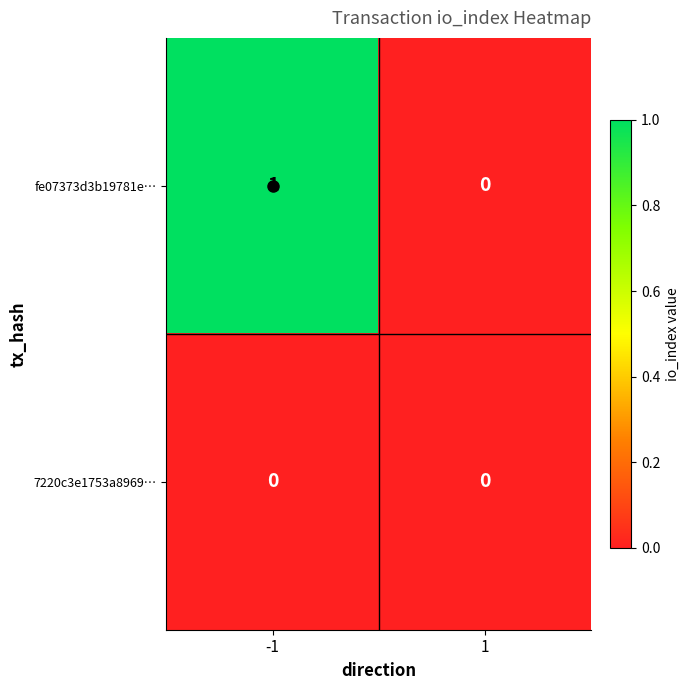

Which series has the largest total across all categories?

fe07373d3b19781e…